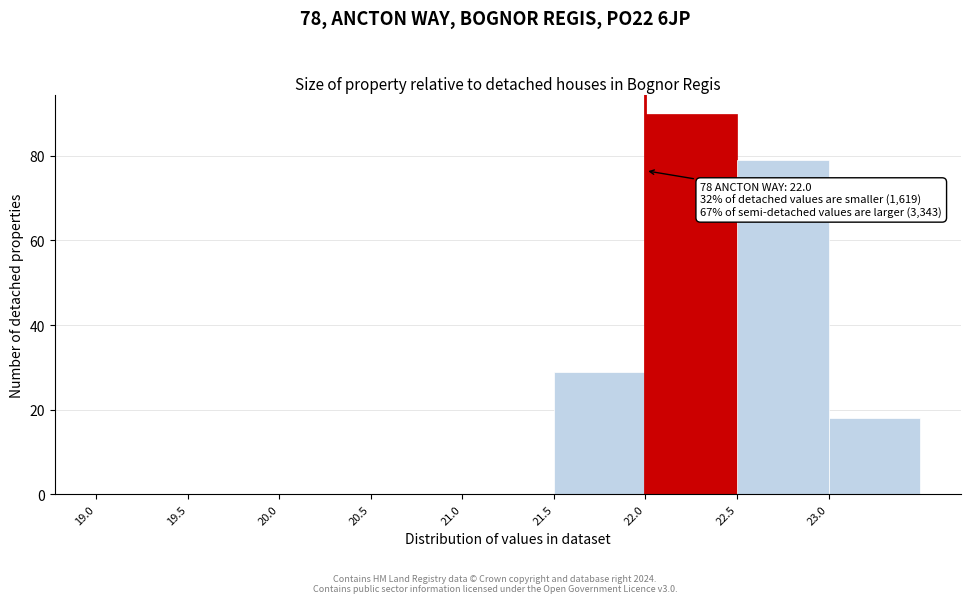

Over which range of the x-axis is the bar tallest?

22.0 to 22.5